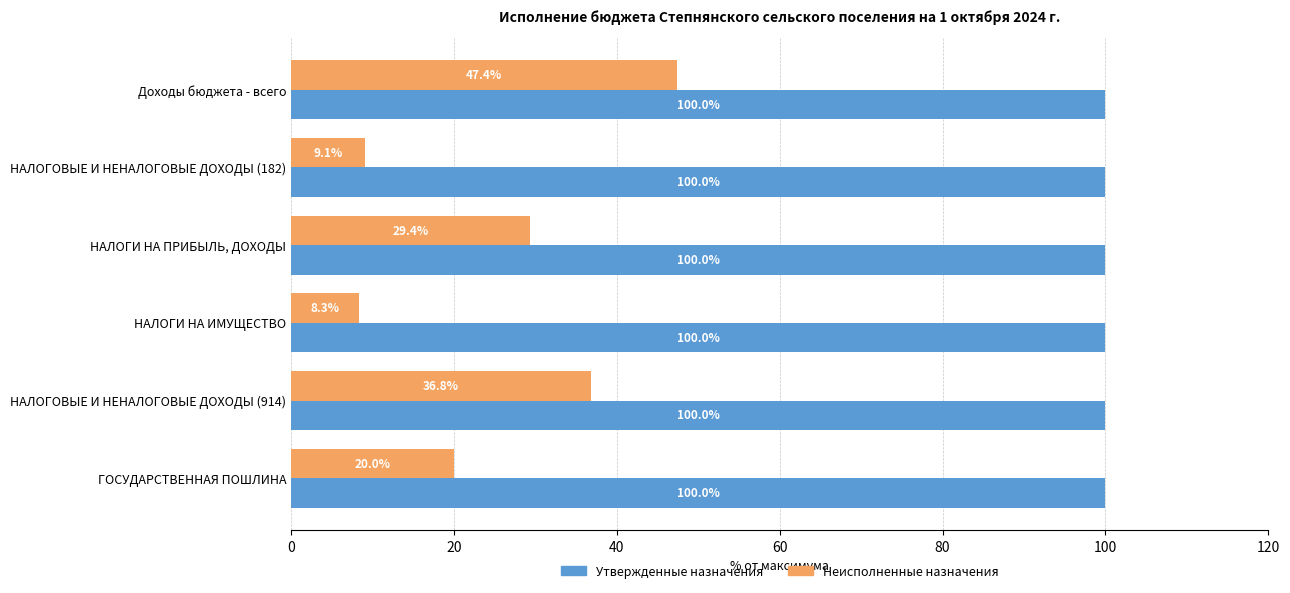

What is the spread (max minus min) of values at НАЛОГИ НА ИМУЩЕСТВО?

91.7